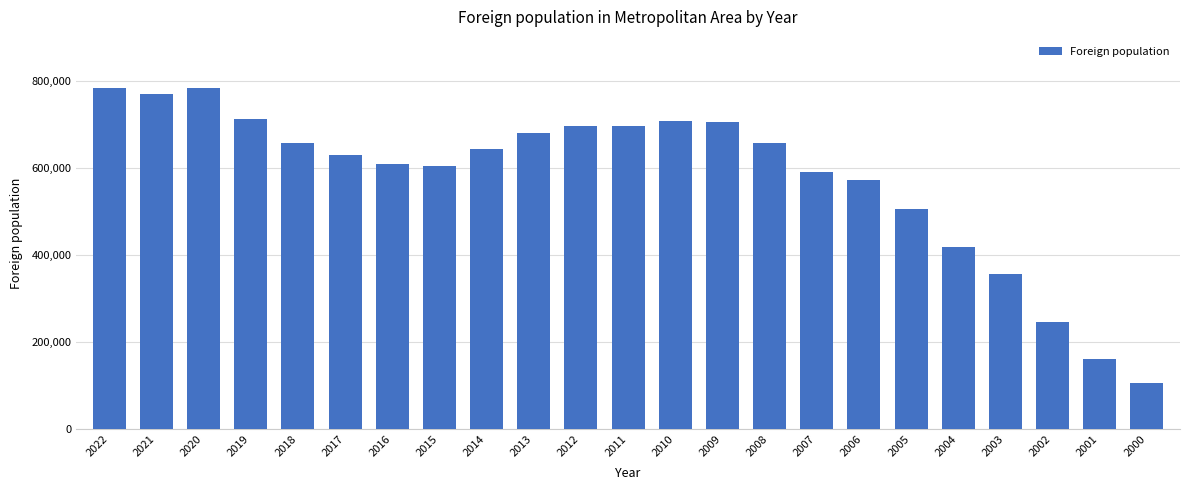

Is it true that the value at 2022 is 1287812?

False